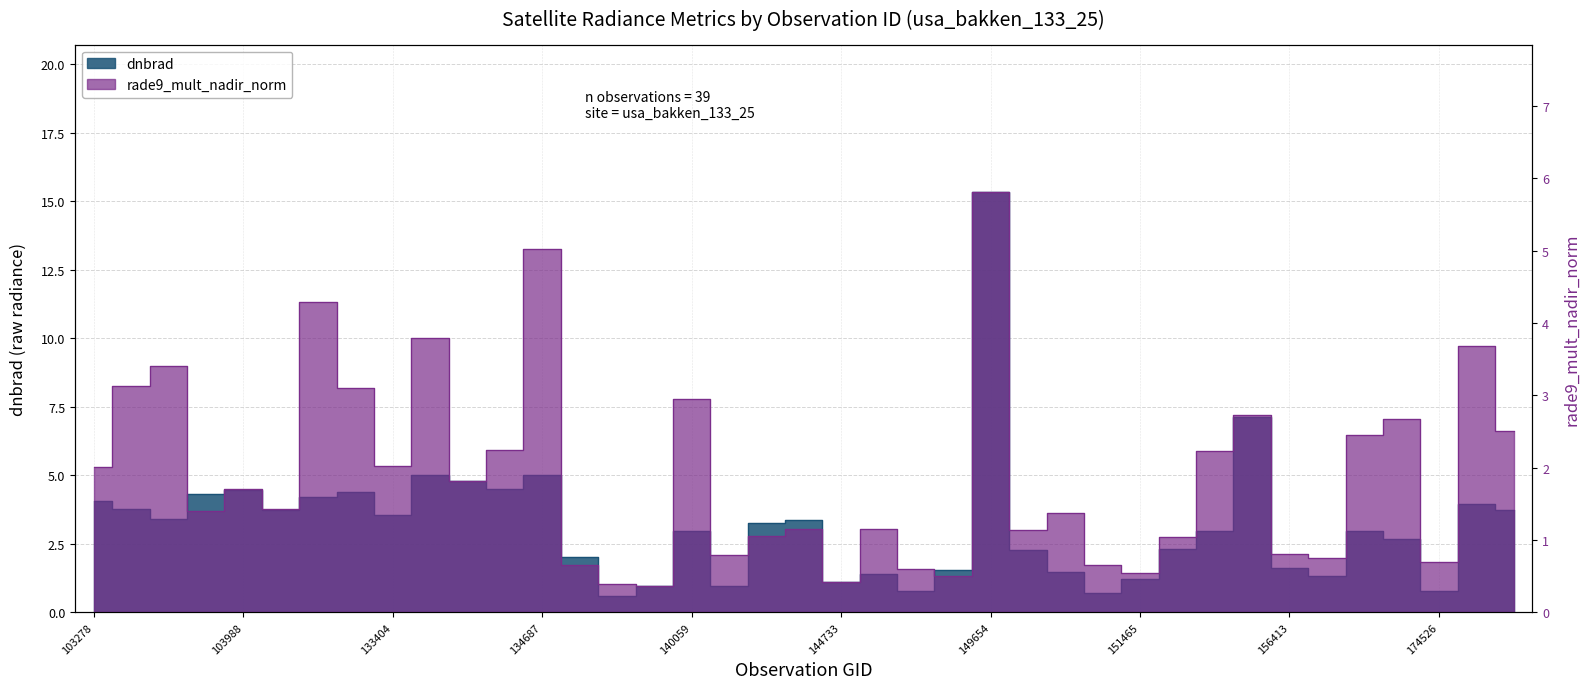

Which series has the largest total across all categories?

dnbrad